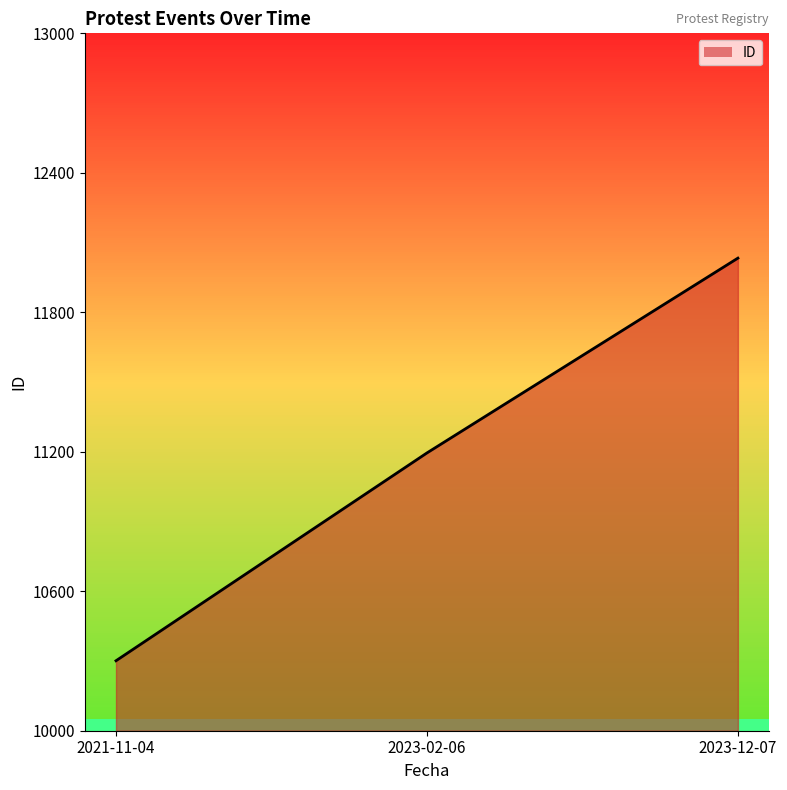

What is the sum of the values at 2023-02-06 and 2021-11-04?

21496